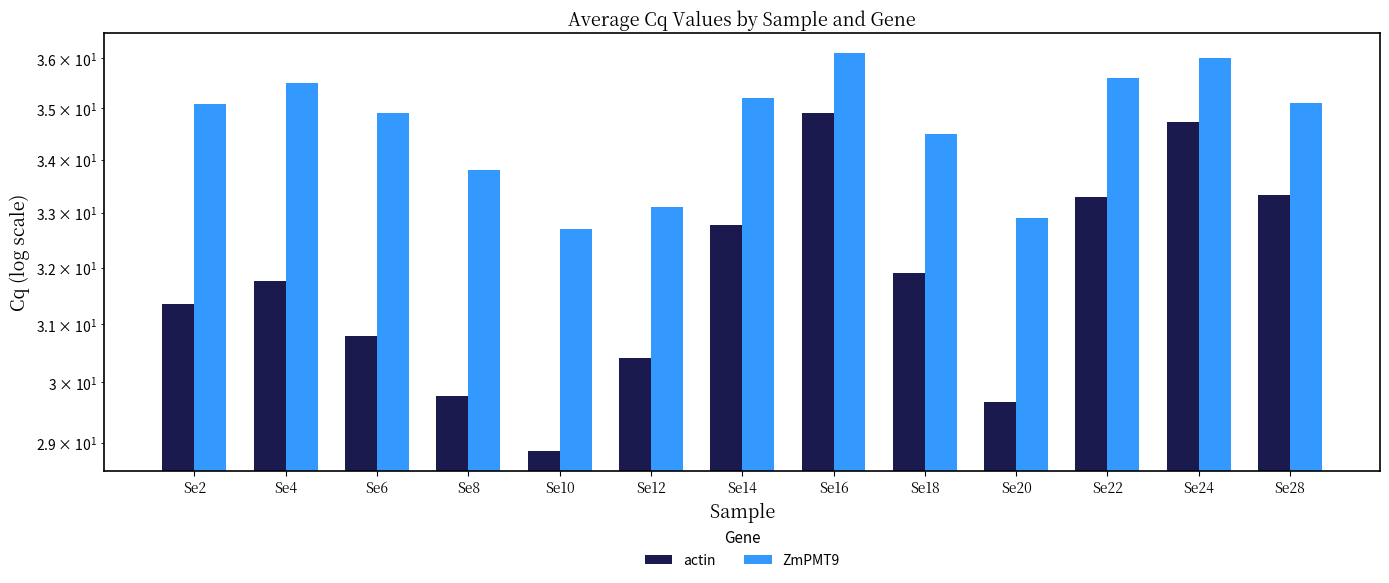

How many groups of bars are there?

13